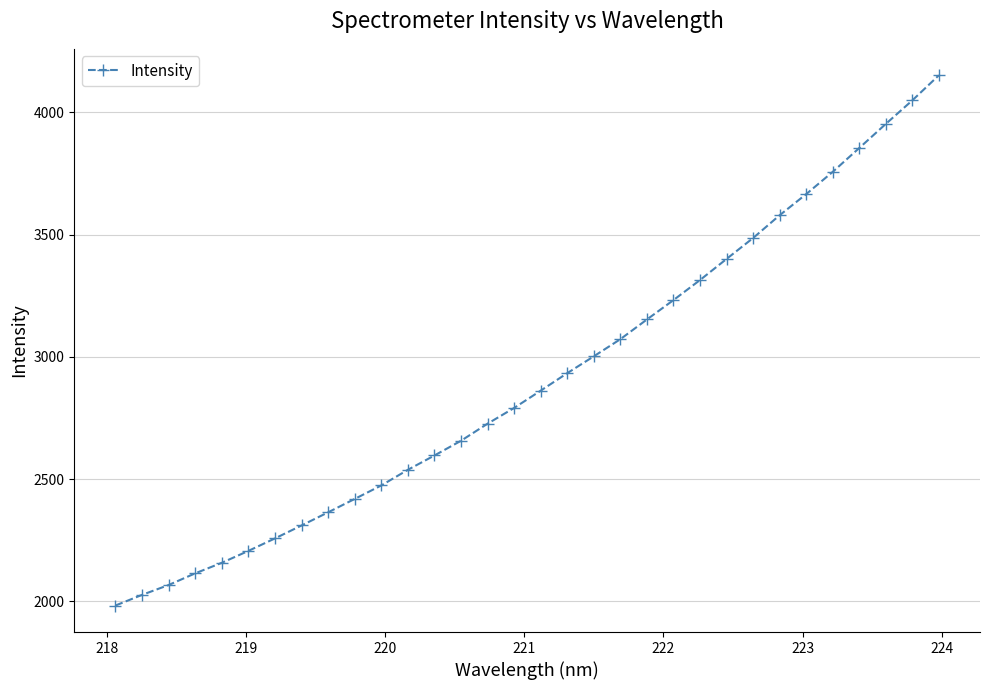

What is the value of the 7th point from the left?

2257.7